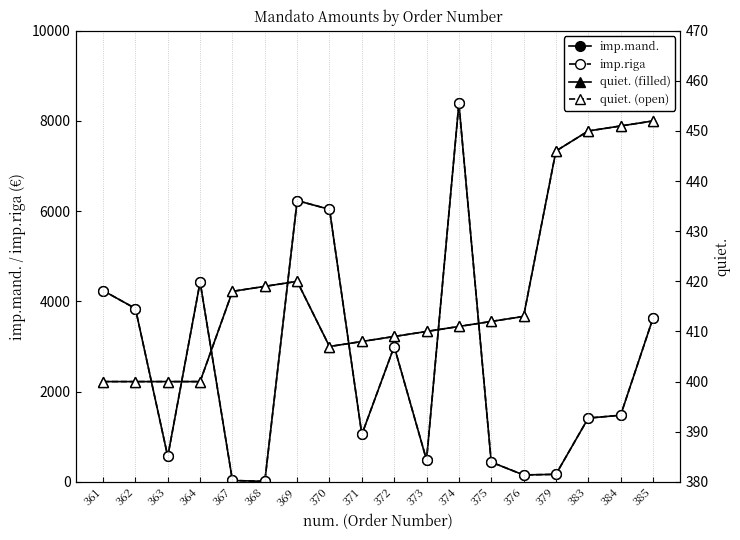

What is the difference between the maximum and minimum values in the quiet. (filled) series?

52.0